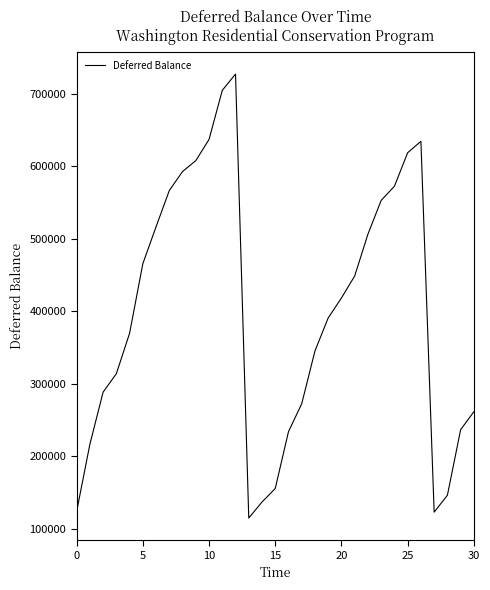

What is the difference between the maximum and minimum values?

612793.2